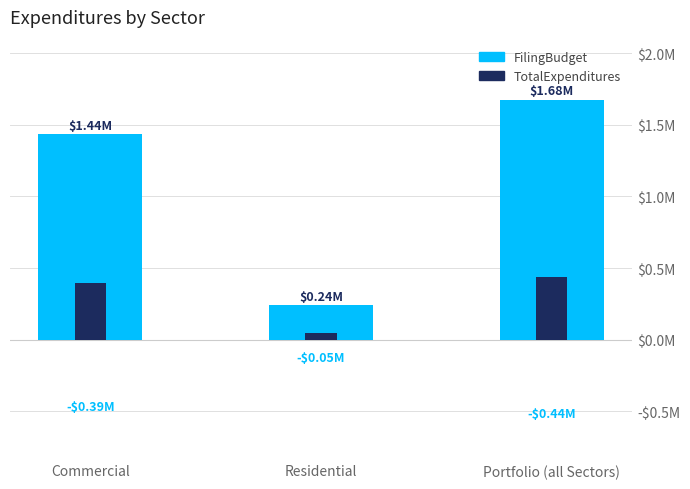

What is the total value across all series at Commercial?

1828258